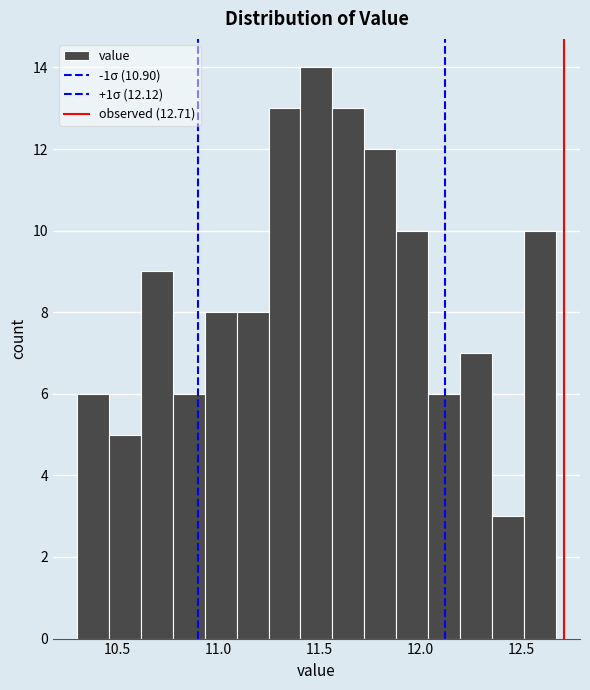

Read against the x-axis, roughly where is the centre of the tallest bar?

11.50